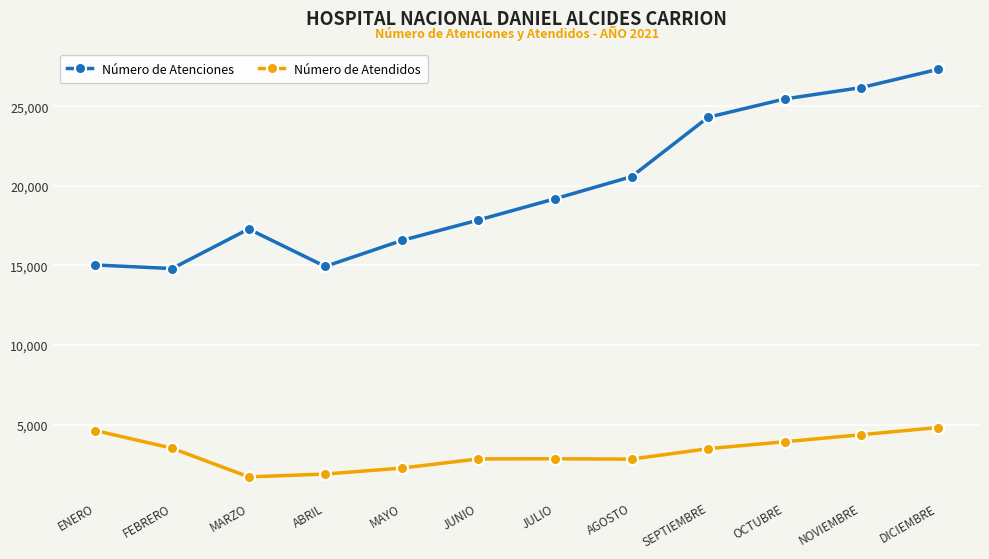

Where does the Número de Atendidos series first go above 3489?

ENERO